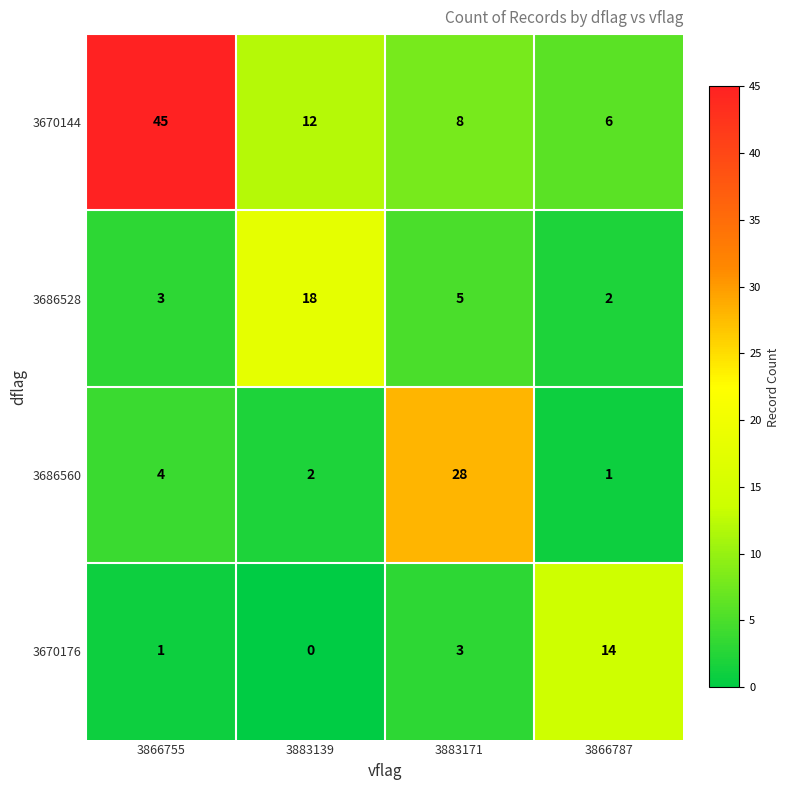

At which category is the sum across all series the highest?

3866755